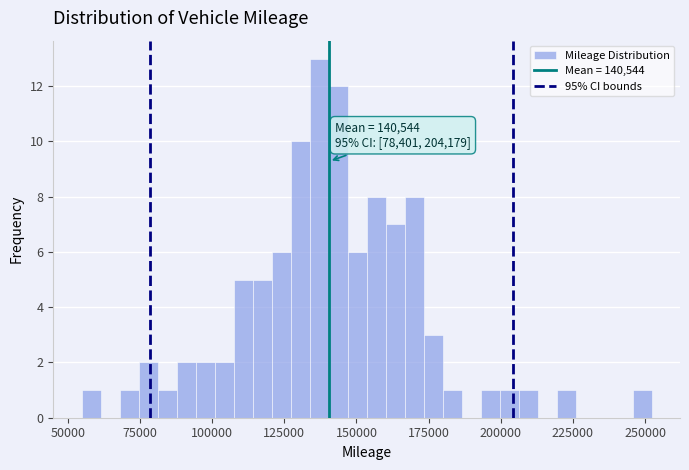

Read against the x-axis, roughly where is the centre of the tallest bar?

135000